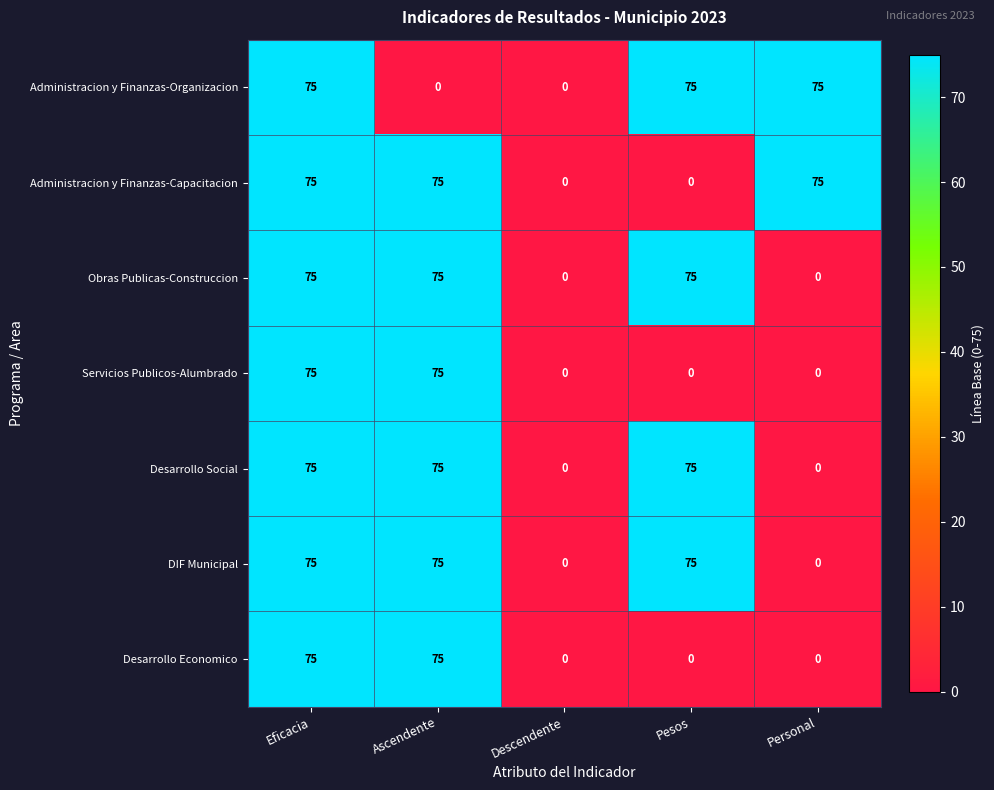

True or false: Obras Publicas-Construccion has a value of 0 at Descendente.

True